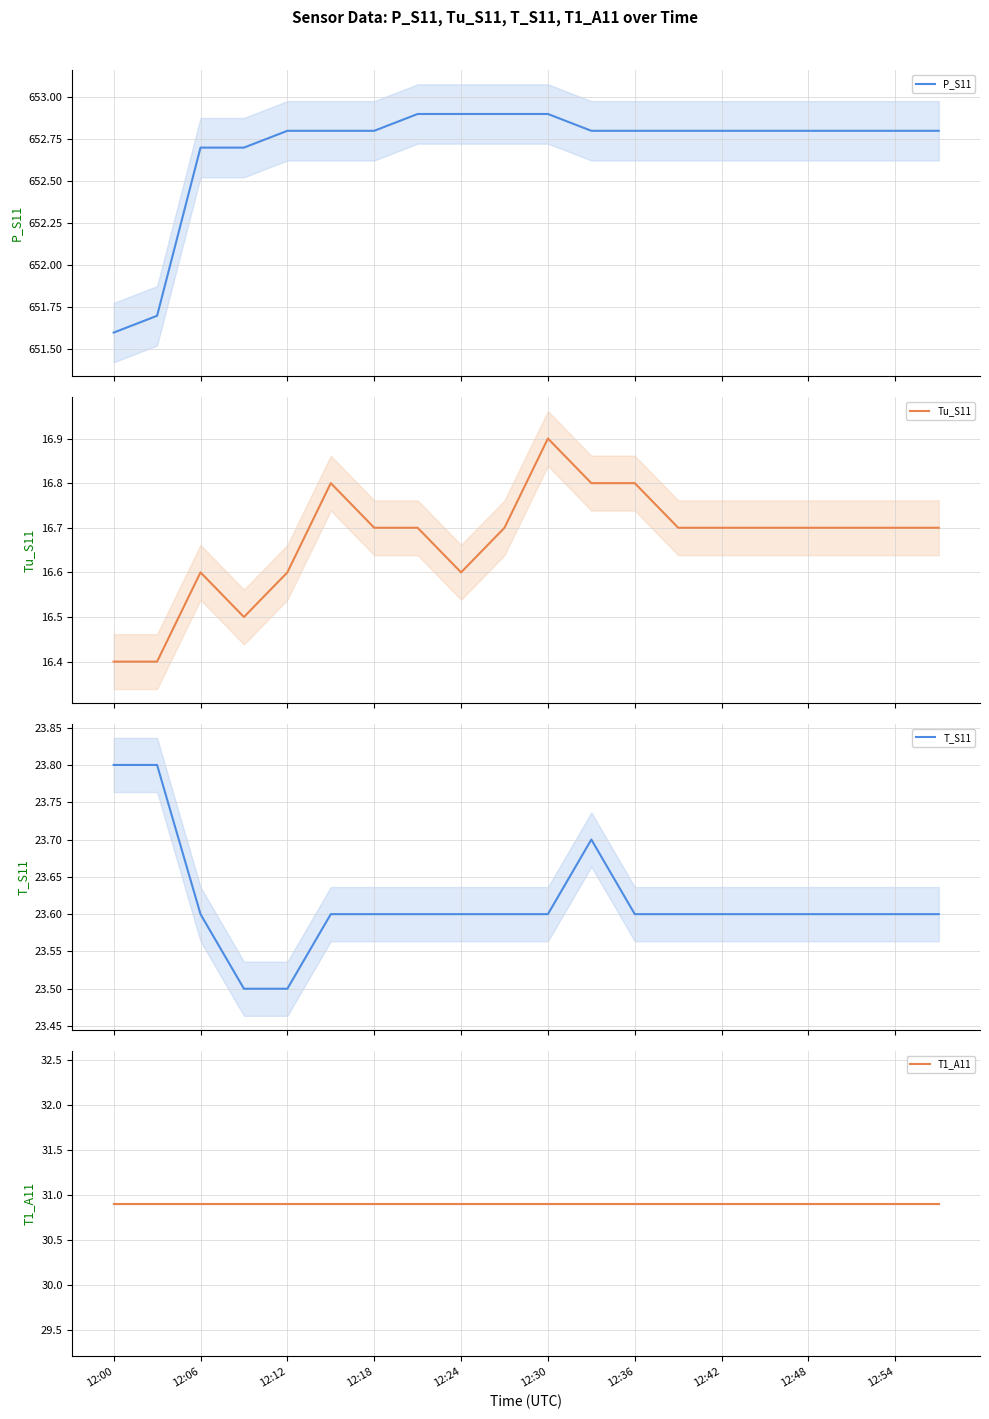

Where is T1_A11 nearest to the value 30?

12:00